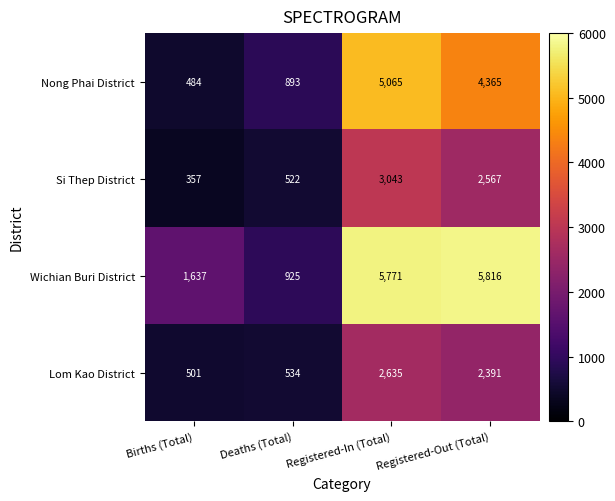

What is the spread (max minus min) of values at Registered-In (Total)?

3136